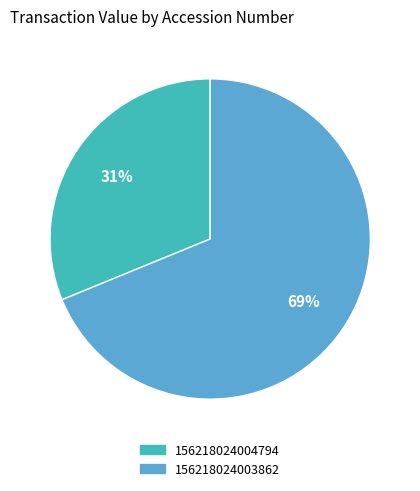

Is the sum of 156218024003862 and 156218024004794 greater than half?

Yes